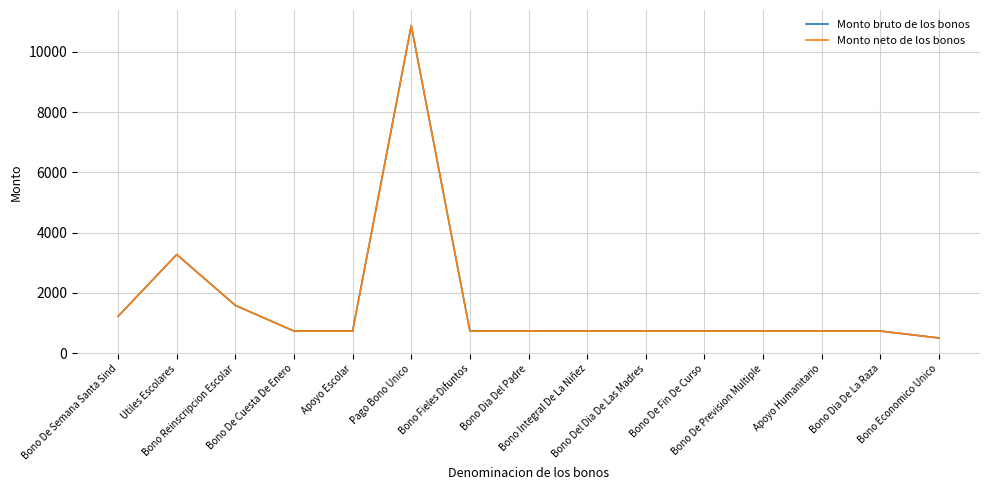

True or false: Monto neto de los bonos has a value of 730.5 at Bono De Cuesta De Enero.

True